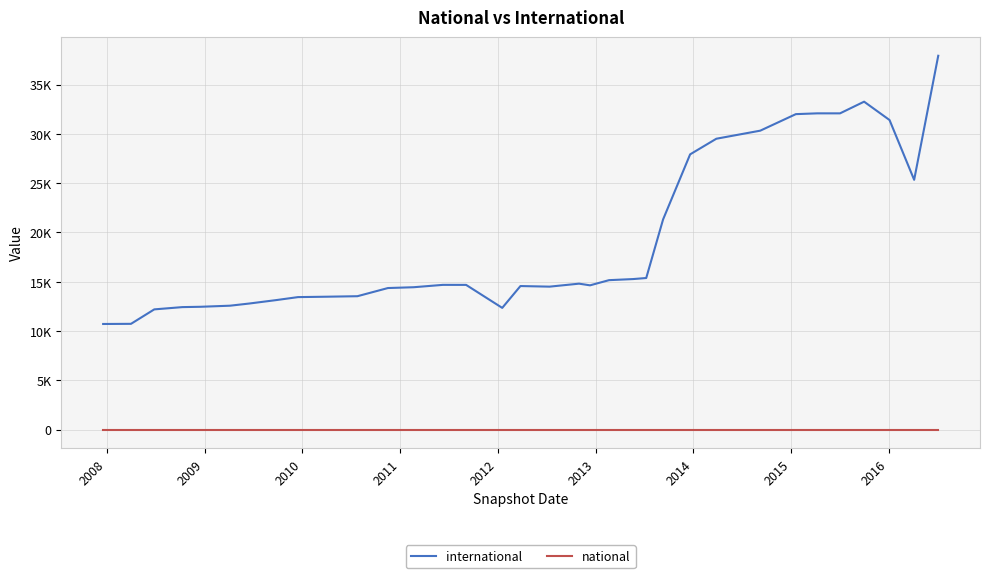

List the series in order of their peak value, lowest first.

national, international